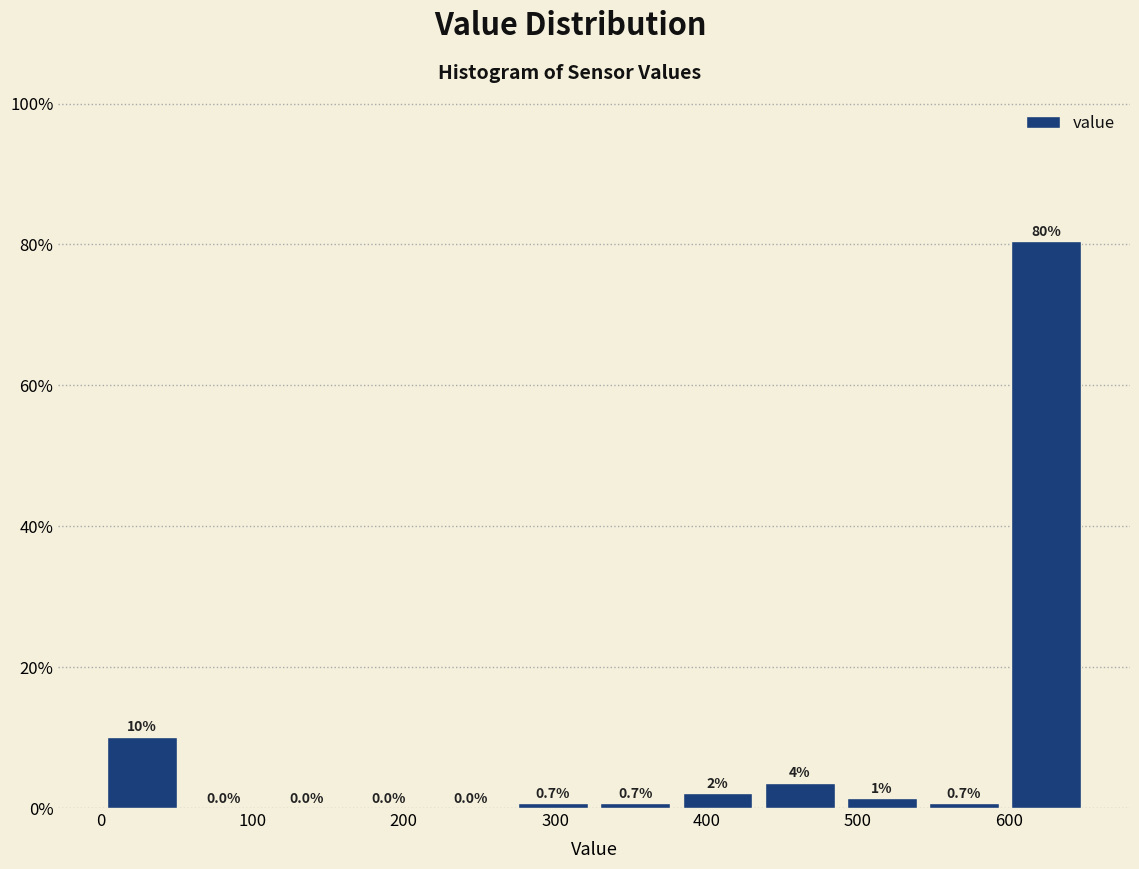

Over which range of the x-axis is the bar tallest?

600 to 650